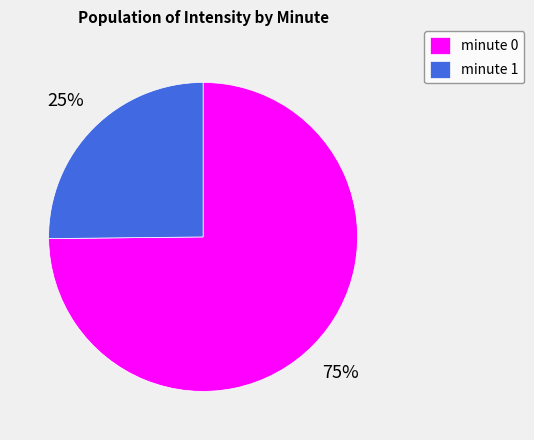

To the nearest percent, what percentage of the pie is minute 1?

25%